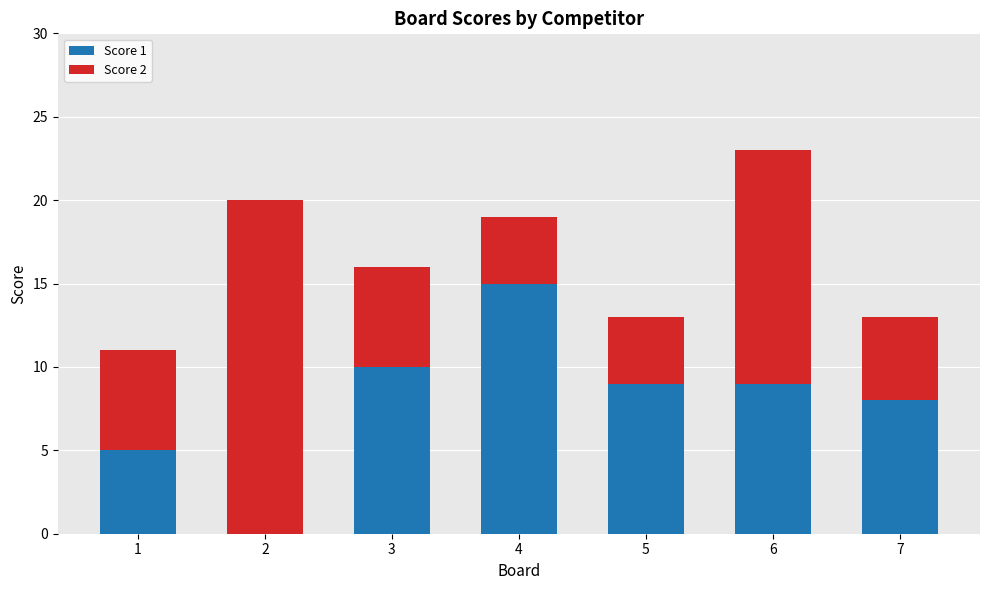

What is the maximum value for Score 1?

15